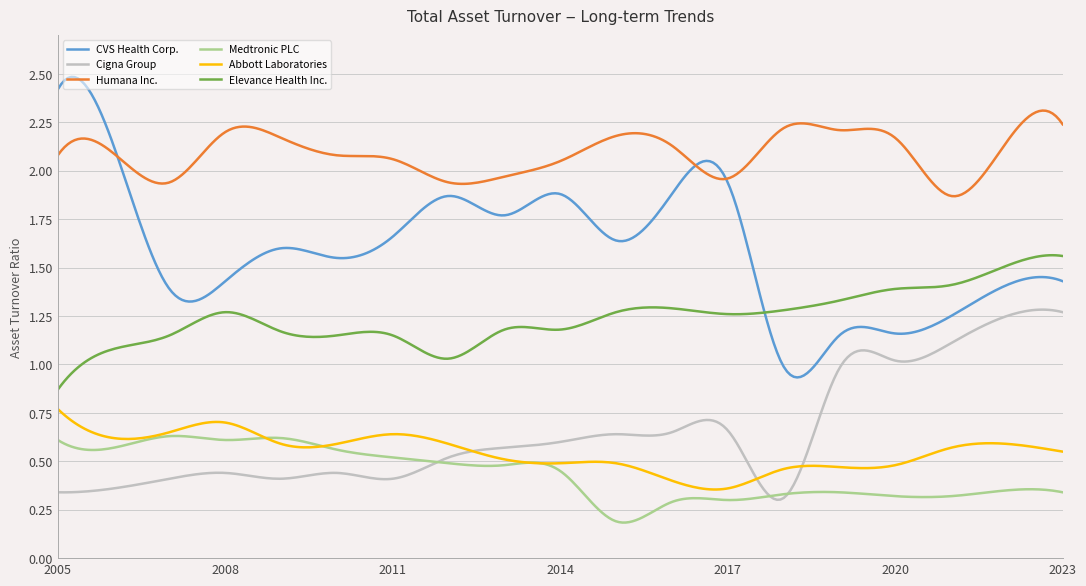

Which series has the largest range (max minus min)?

CVS Health Corp.